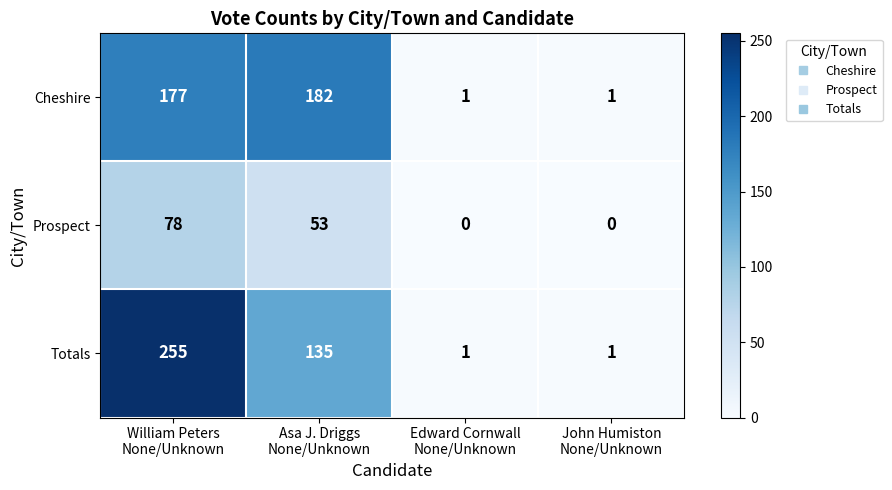

What is the maximum value shown in the chart?

255